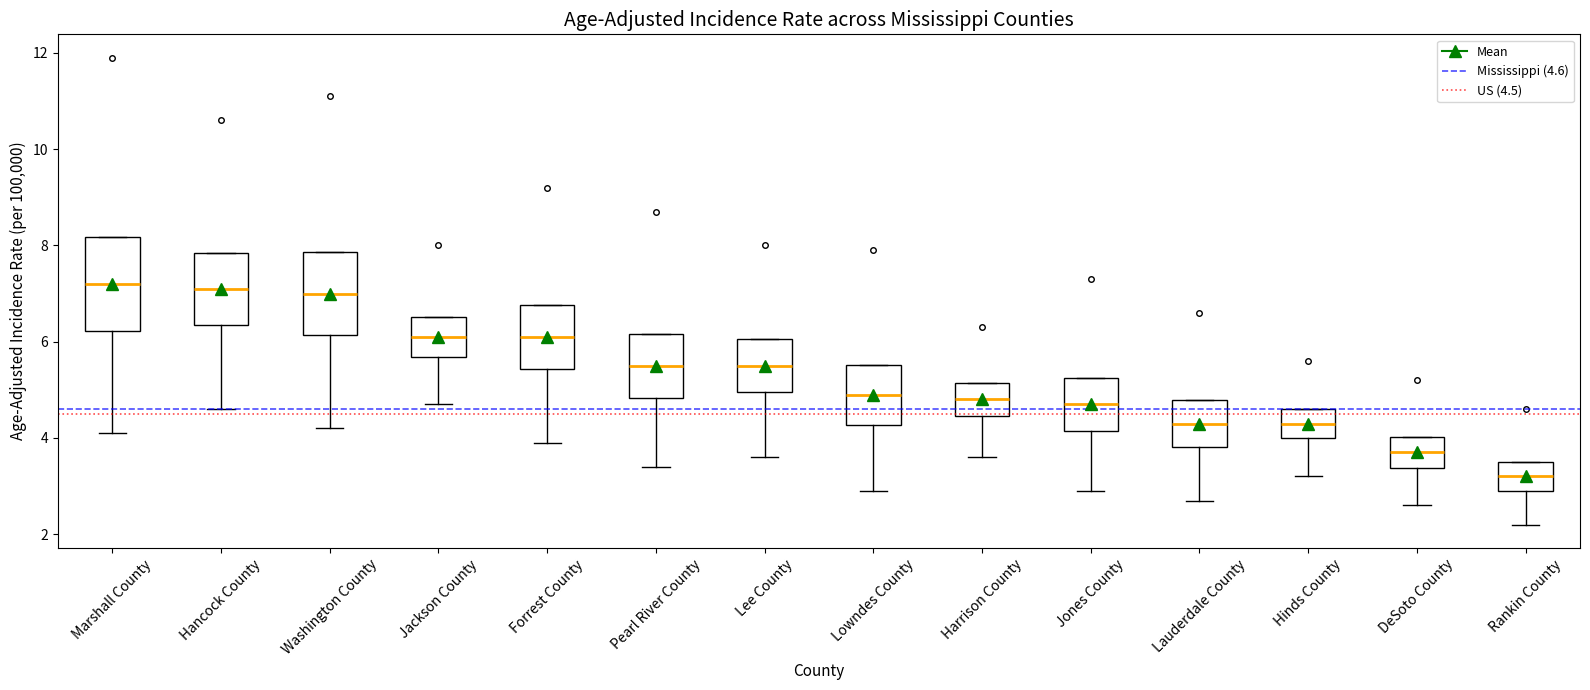

Reading left to right, transcribe this box plot: for each box, give where its median line is, the range the box spans, and where its two whiskers end, as read against the y-axis. The values are not printed on the chart, so give them approximately, as read against the axis.

Marshall County: median 7.2, box 6.2 to 8.2, whiskers 4.2 to 8.2
Hancock County: median 7.2, box 6.4 to 7.8, whiskers 4.6 to 7.8
Washington County: median 7.0, box 6.2 to 7.8, whiskers 4.2 to 7.8
Jackson County: median 6.2, box 5.6 to 6.6, whiskers 4.8 to 6.6
Forrest County: median 6.2, box 5.4 to 6.8, whiskers 4.0 to 6.8
Pearl River County: median 5.6, box 4.8 to 6.2, whiskers 3.4 to 6.2
Lee County: median 5.6, box 5.0 to 6.0, whiskers 3.6 to 6.0
Lowndes County: median 5.0, box 4.2 to 5.6, whiskers 3.0 to 5.6
Harrison County: median 4.8, box 4.4 to 5.2, whiskers 3.6 to 5.2
Jones County: median 4.8, box 4.2 to 5.2, whiskers 3.0 to 5.2
Lauderdale County: median 4.4, box 3.8 to 4.8, whiskers 2.8 to 4.8
Hinds County: median 4.4, box 4.0 to 4.6, whiskers 3.2 to 4.6
DeSoto County: median 3.8, box 3.4 to 4.0, whiskers 2.6 to 4.0
Rankin County: median 3.2, box 3.0 to 3.6, whiskers 2.2 to 3.6